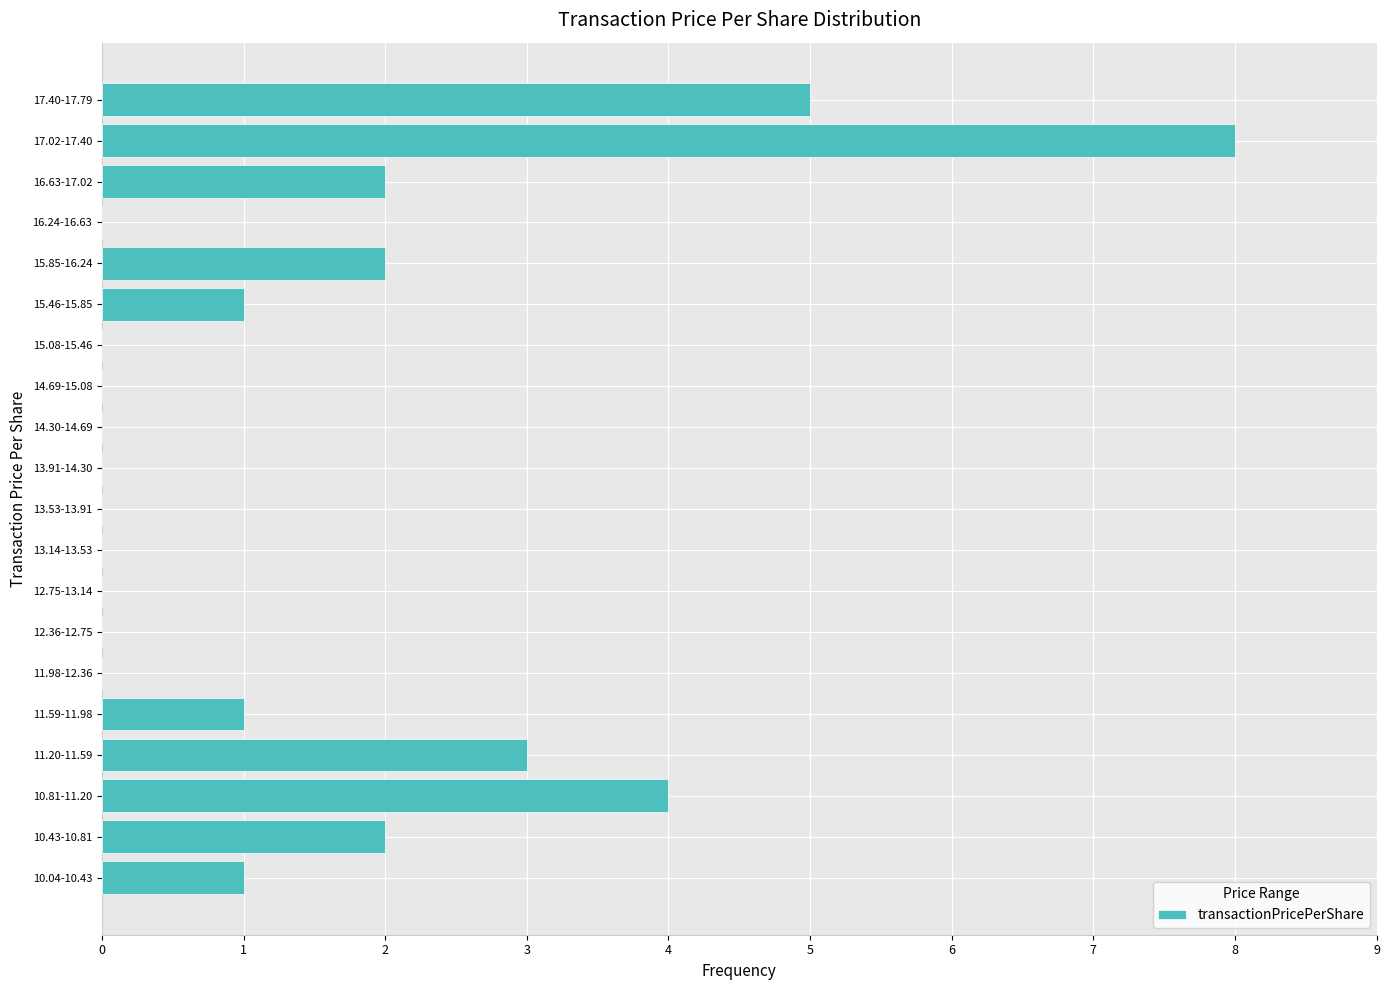

Reading bottom to top, extract all data points from this chart.

10.04-10.43=1	10.43-10.81=2	10.81-11.20=4	11.20-11.59=3	11.59-11.98=1	11.98-12.36=0	12.36-12.75=0	12.75-13.14=0	13.14-13.53=0	13.53-13.91=0	13.91-14.30=0	14.30-14.69=0	14.69-15.08=0	15.08-15.46=0	15.46-15.85=1	15.85-16.24=2	16.24-16.63=0	16.63-17.02=2	17.02-17.40=8	17.40-17.79=5